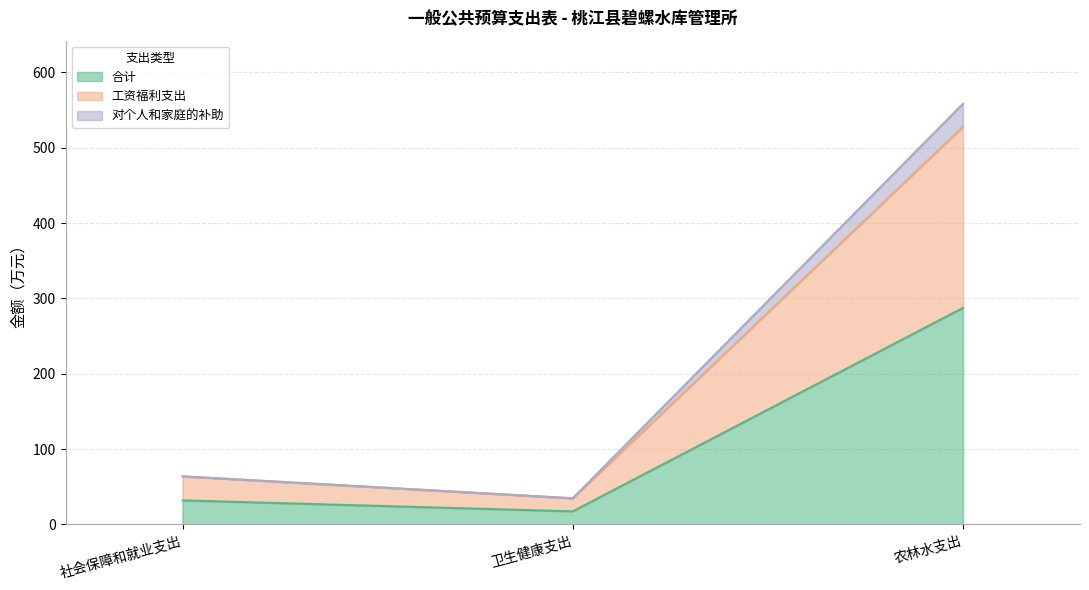

Is the value of 工资福利支出 at 卫生健康支出 greater than the value of 合计 at 农林水支出?

No